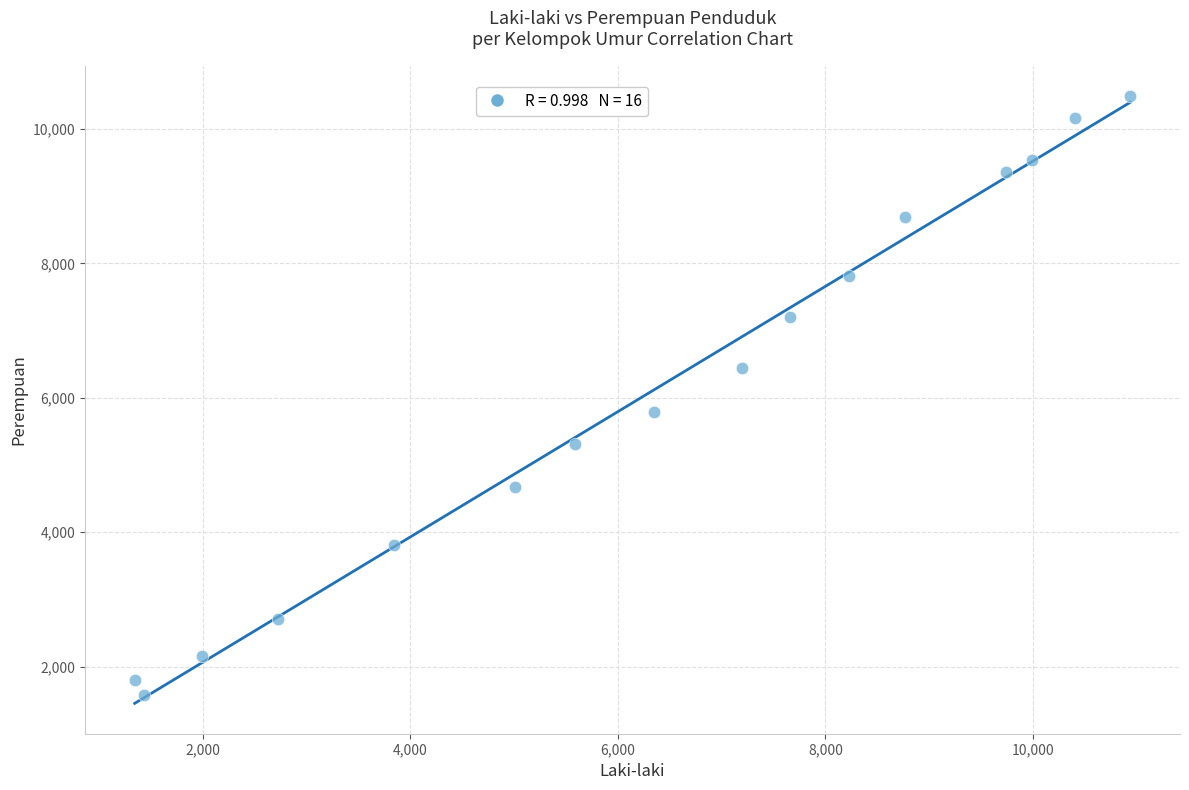

What is the range of Y values (max minus min)?

8920